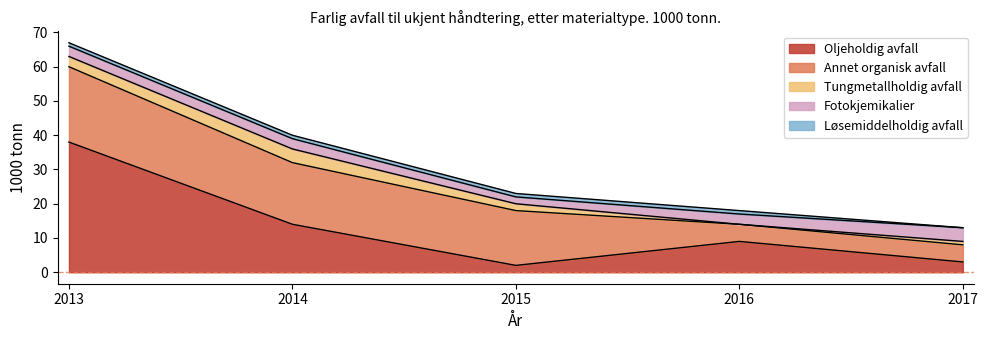

What is the difference between the Fotokjemikalier values at 2017 and 2015?

2